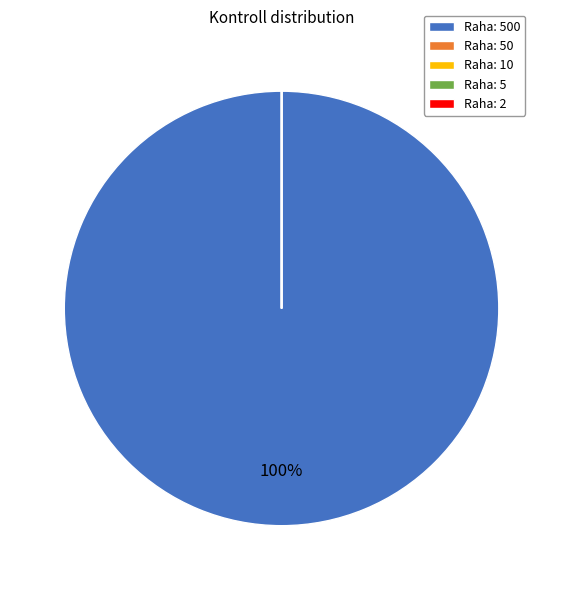

To the nearest percent, what is the difference between the largest and smallest slice percentages?

100%